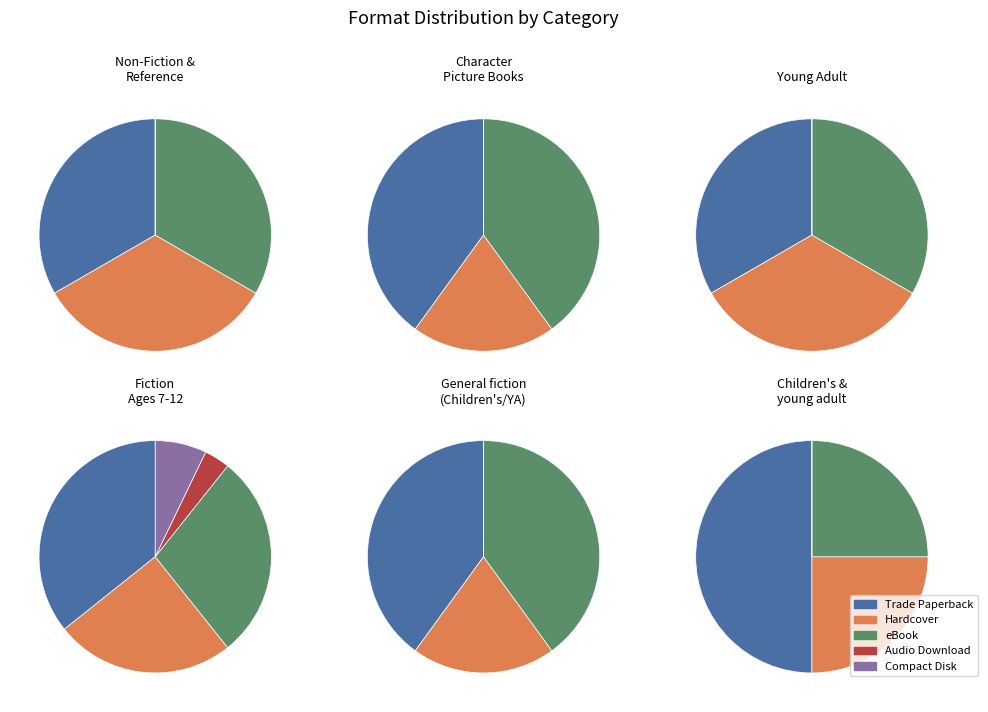

Is it true that Compact Disk is 13% of the pie?

False